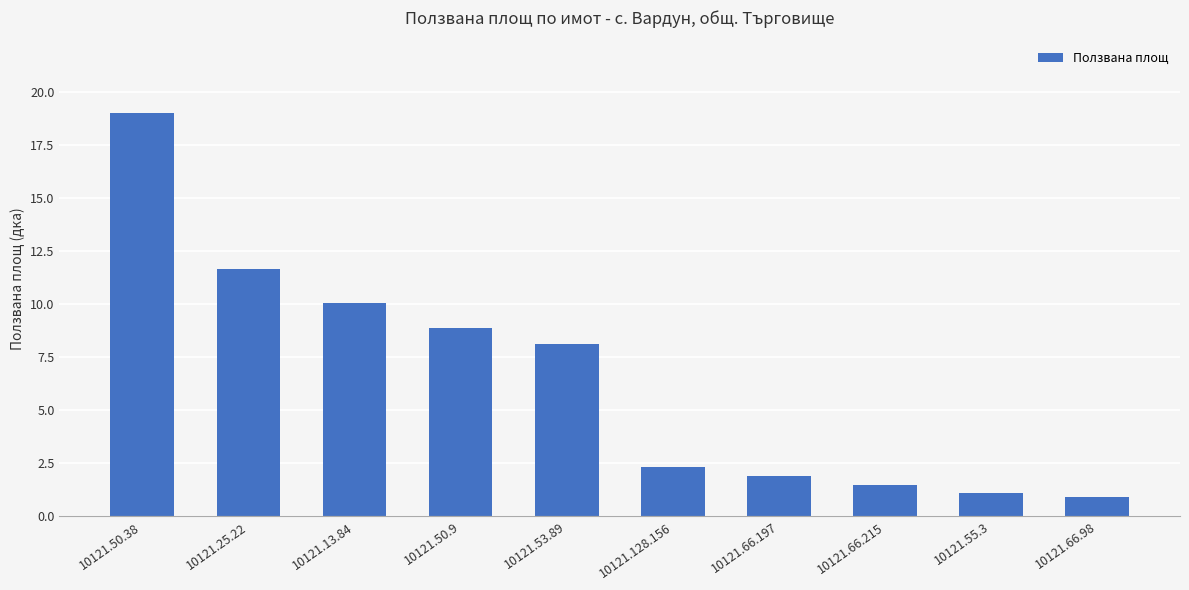

The chart shows a value of 8.2 at 10121.53.89. True or false?

True